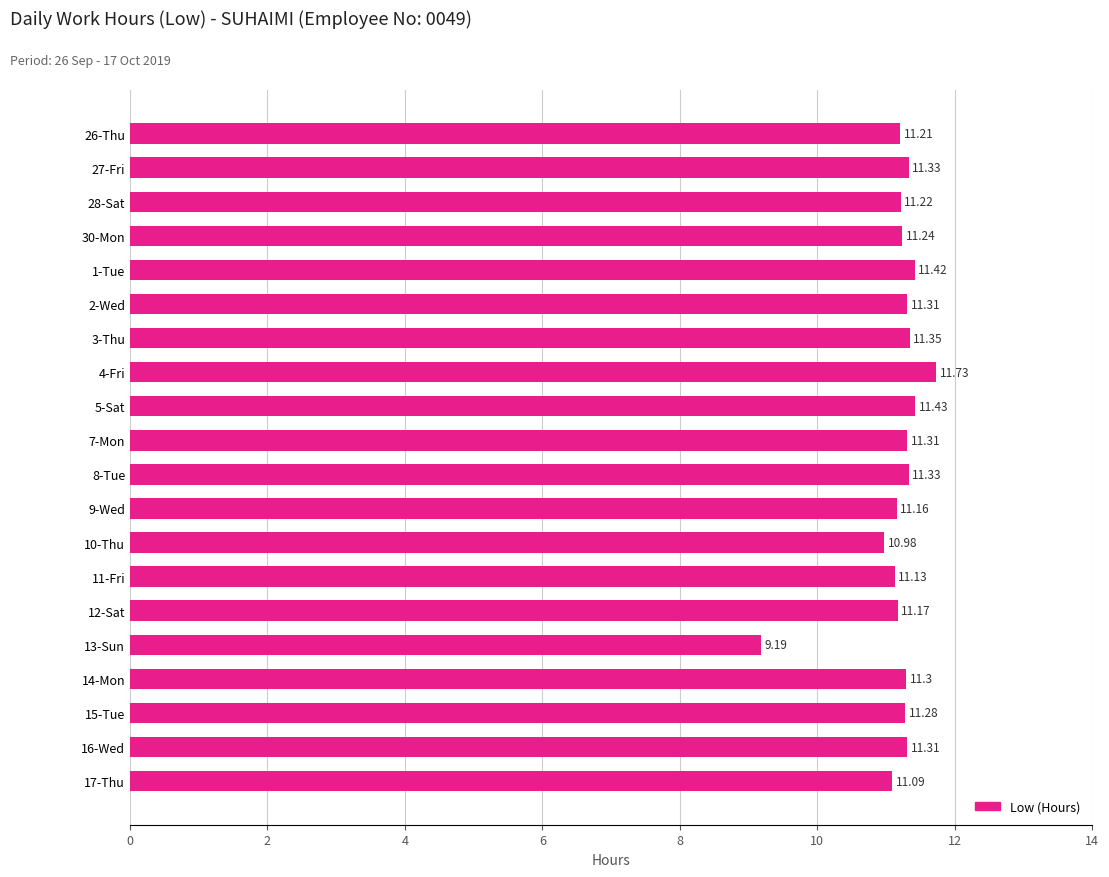

Approximately how many times larger is the value at 10-Thu compared to 13-Sun?

1.2